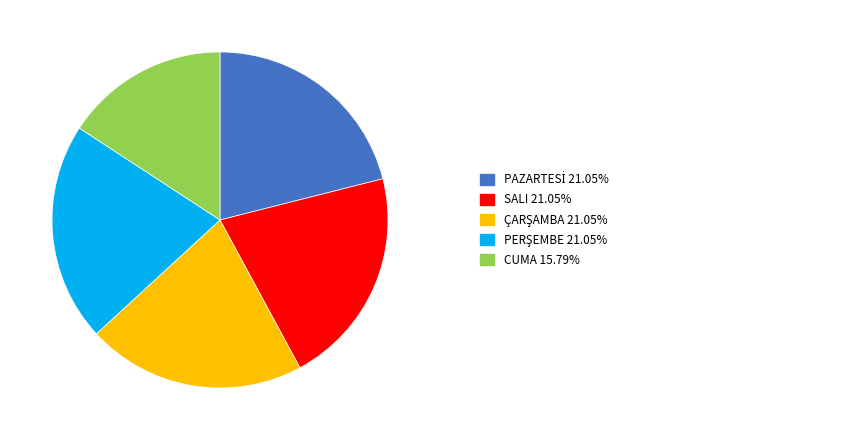

Does any single category account for the majority?

No